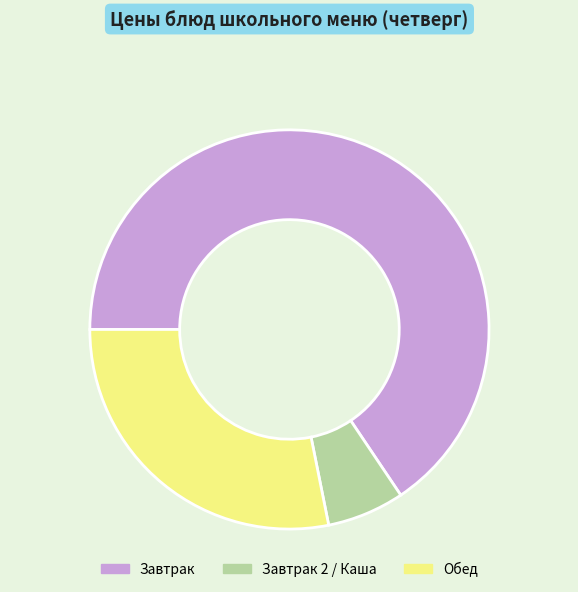

Is there a majority slice in this chart?

Yes